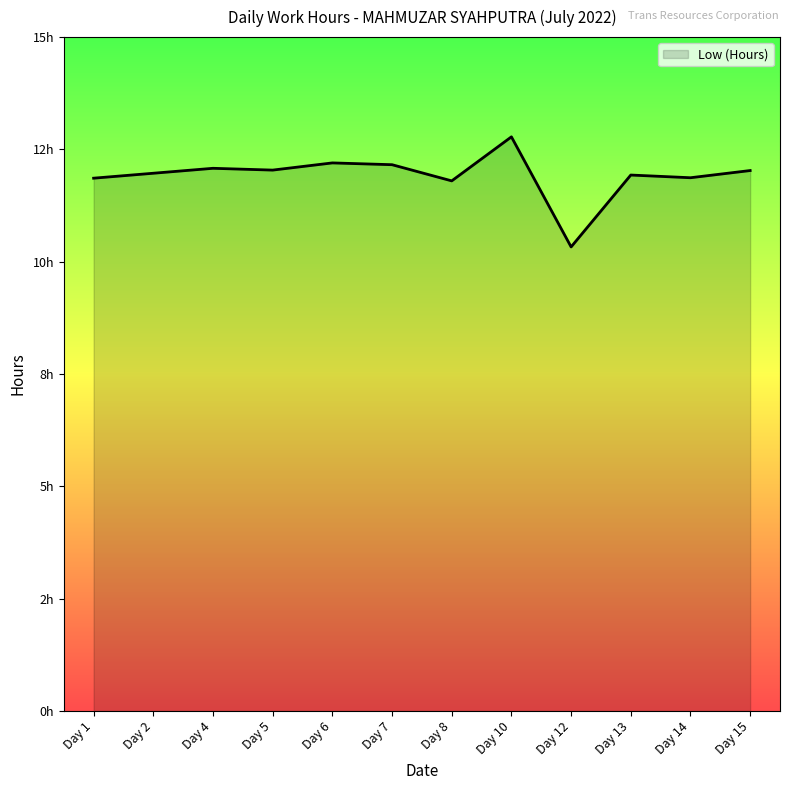

What is the change in value from Day 5 to Day 6?

+0.2